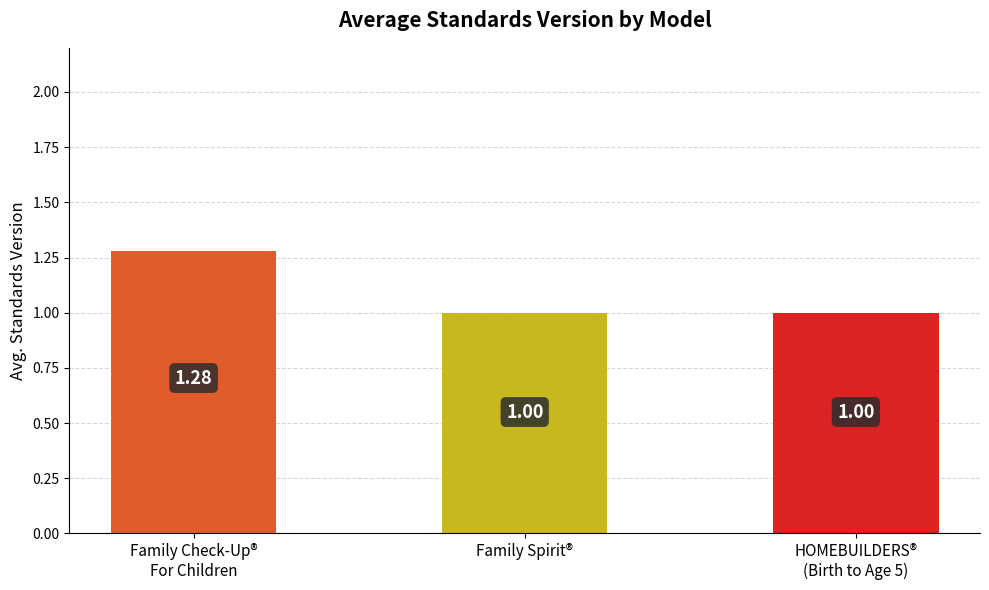

Which label corresponds to the largest value in the chart?

Family Check-Up® For Children